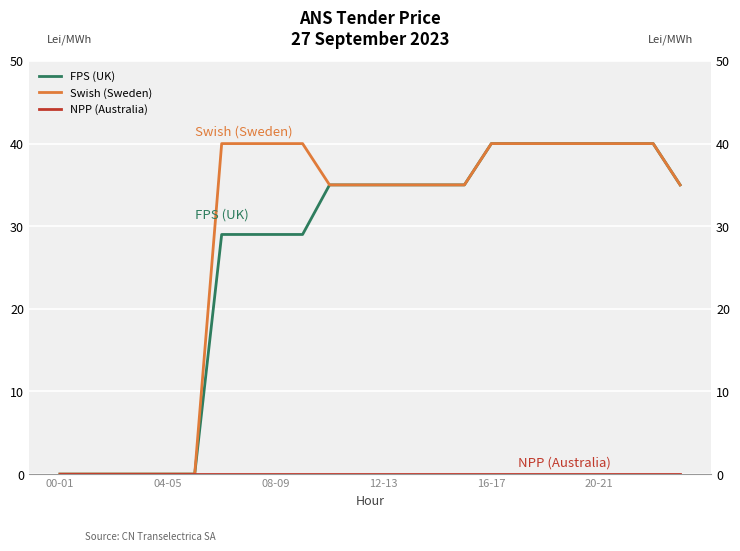

How many values in Swish (Sweden) are above zero?

18